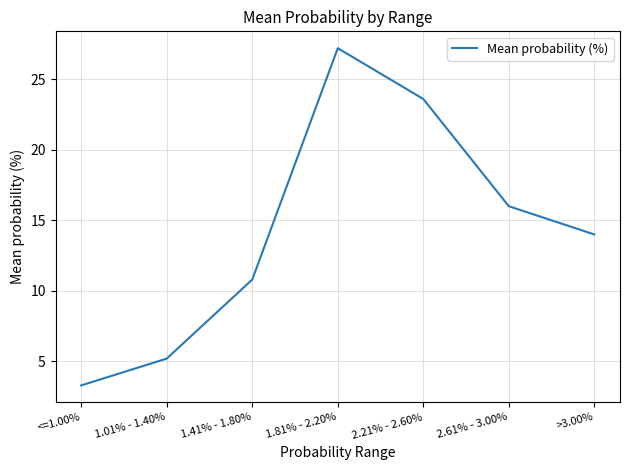

Reading right to left, what are all the values shown in this chart?

14.0	16.0	23.6	27.2	10.8	5.2	3.3